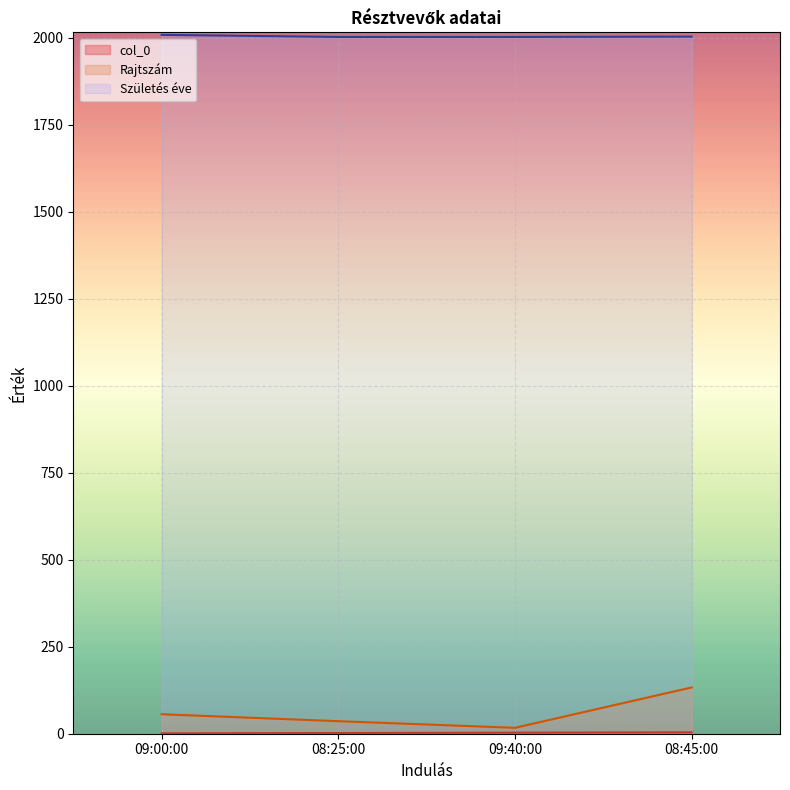

Is the value of col_0 at 08:45:00 greater than the value of Rajtszám at 09:00:00?

No